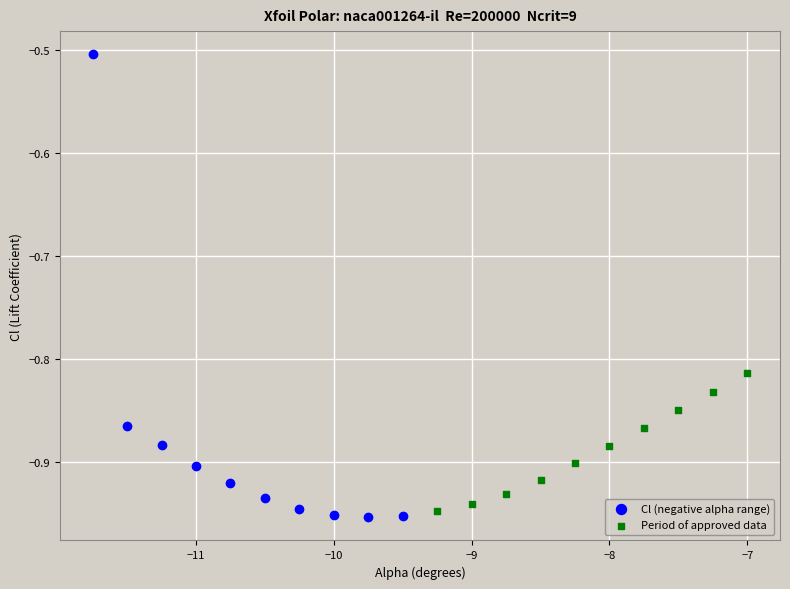

Which series has the widest spread of Y values?

Cl (negative alpha range)